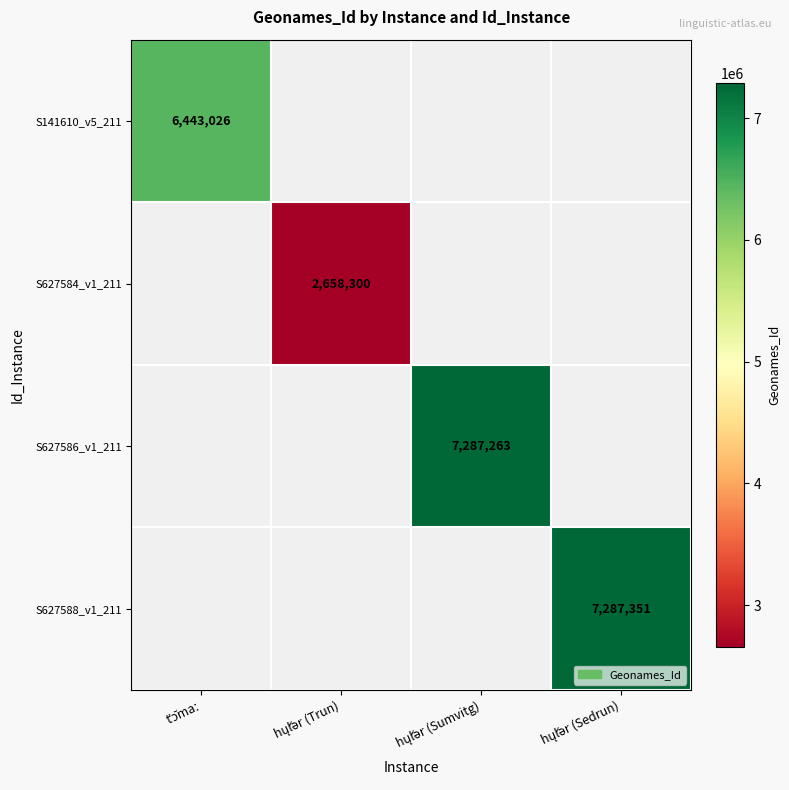

At how many categories does at least one series exceed 3701568?

3